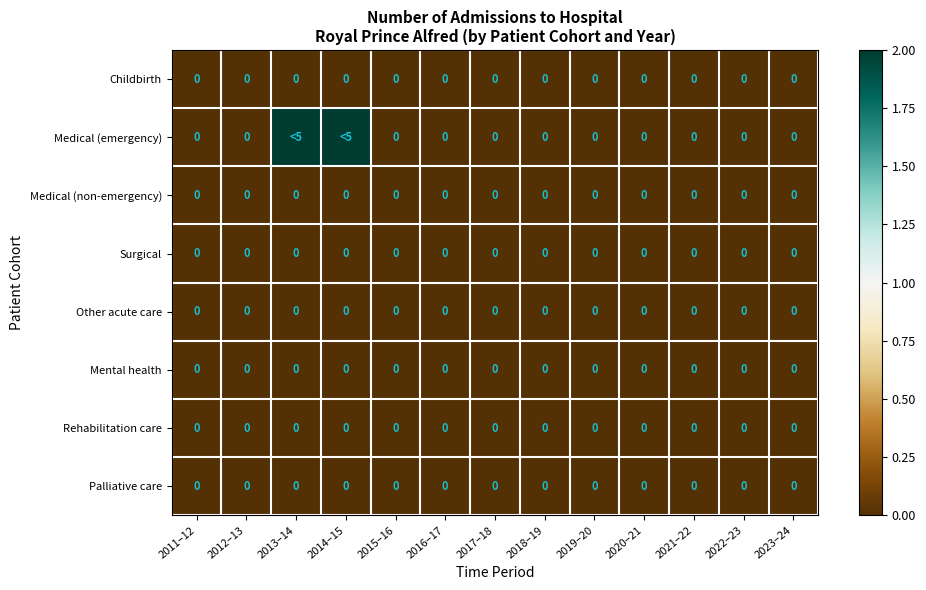

True or false: Mental health has a value of 0 at 2023–24.

True